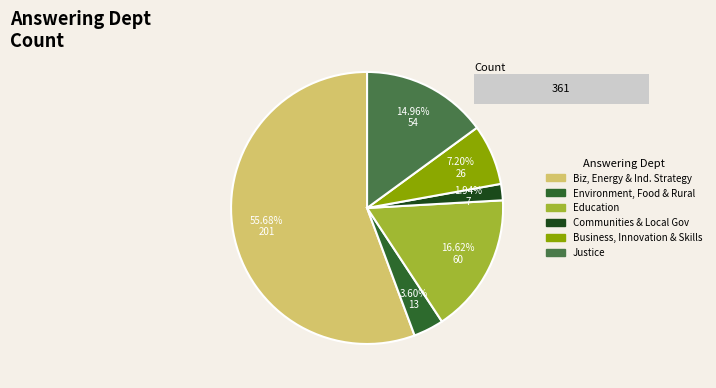

To the nearest percent, what portion does Business, Innovation and Skills represent?

7%